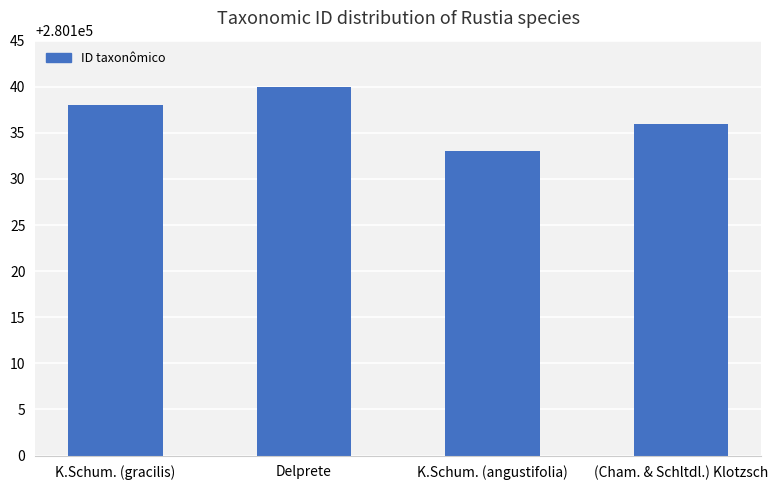

How many values are between 280136 and 280140?

3